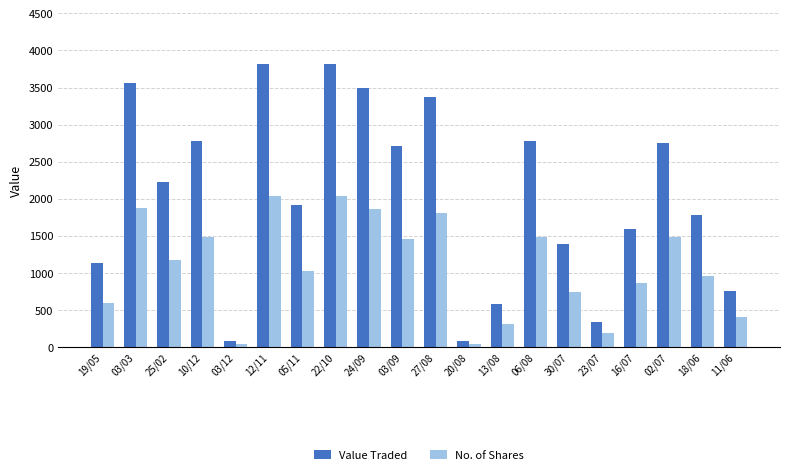

What is the greatest value displayed?

3817